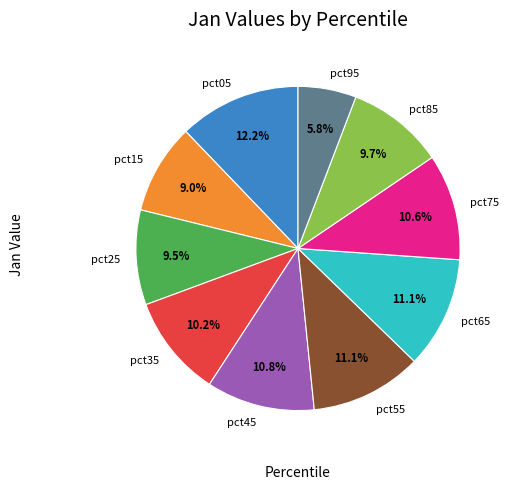

Count the number of slices in the pie.

10